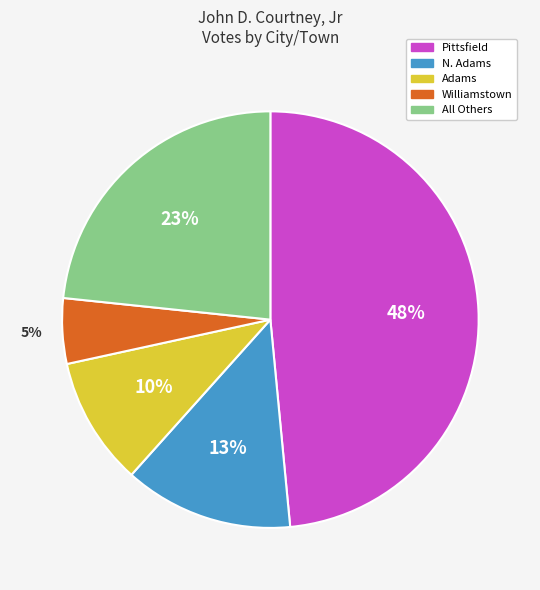

Does any single category account for the majority?

No